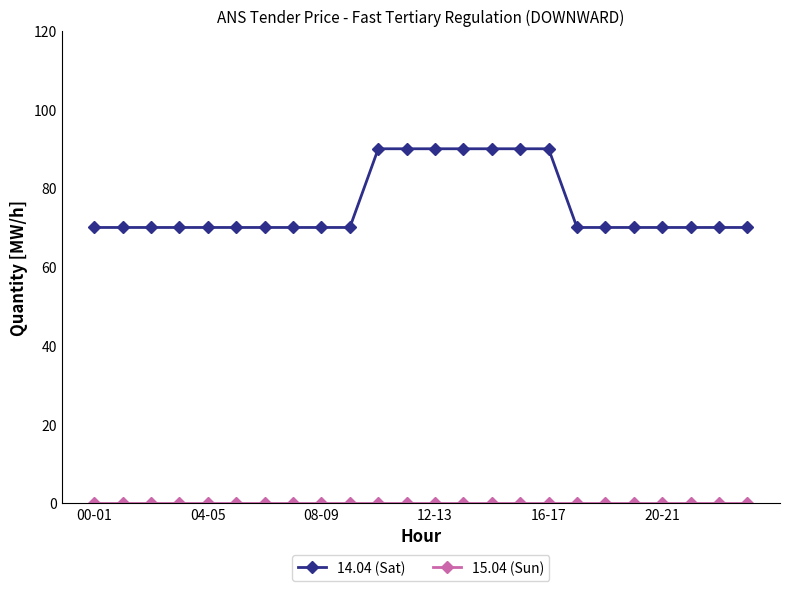

What is the sum of all 14.04 (Sat) values?

1820